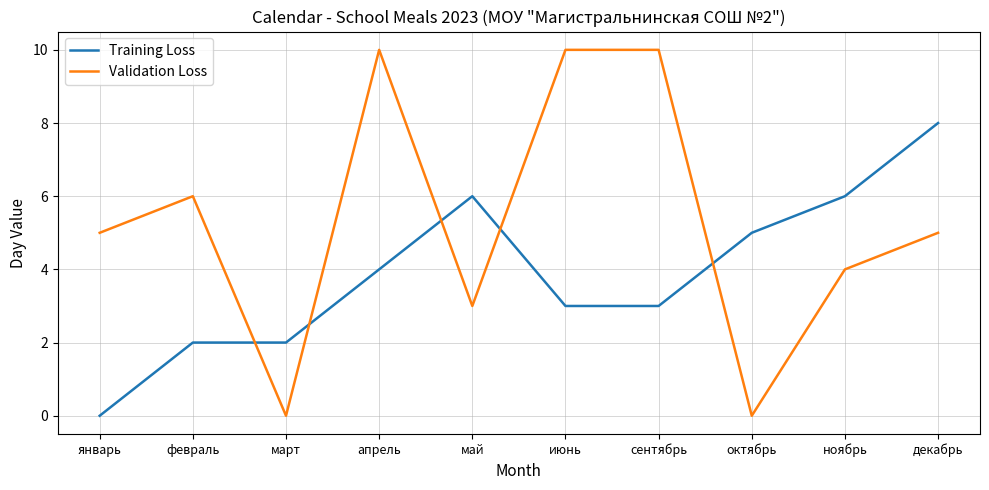

The Training Loss series shows 7 at апрель. True or false?

False